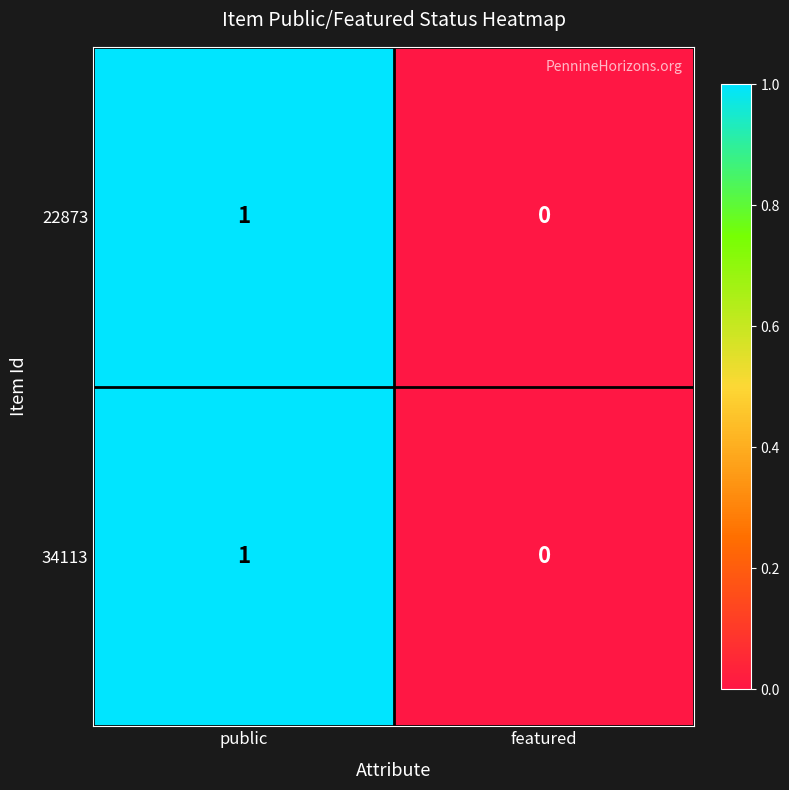

Where is 34113 nearest to the value 0?

featured